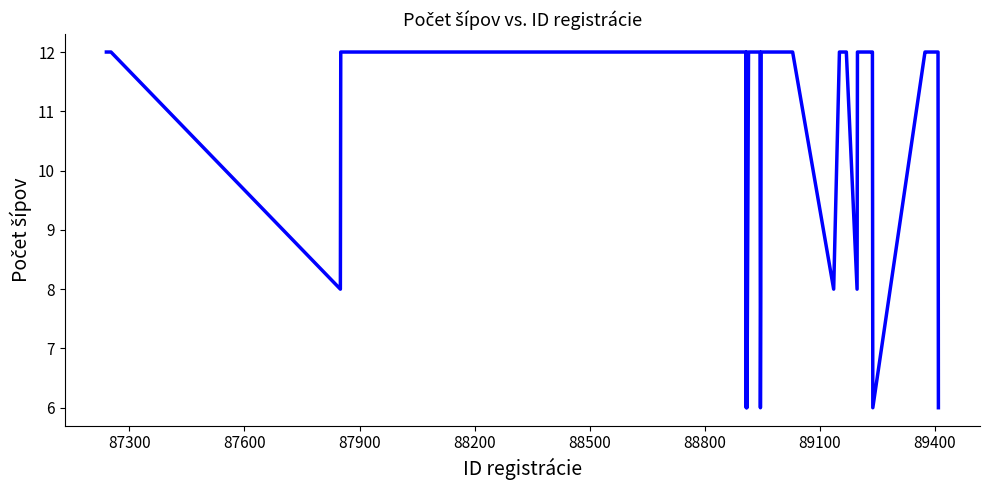

Does the chart display data point markers on the line(s)?

No